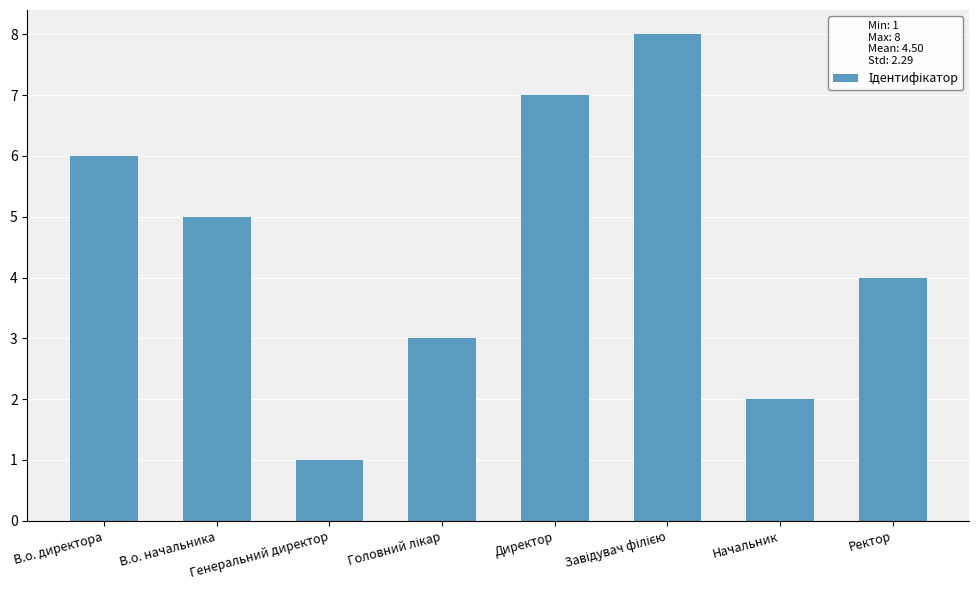

How many bars are there in total?

8